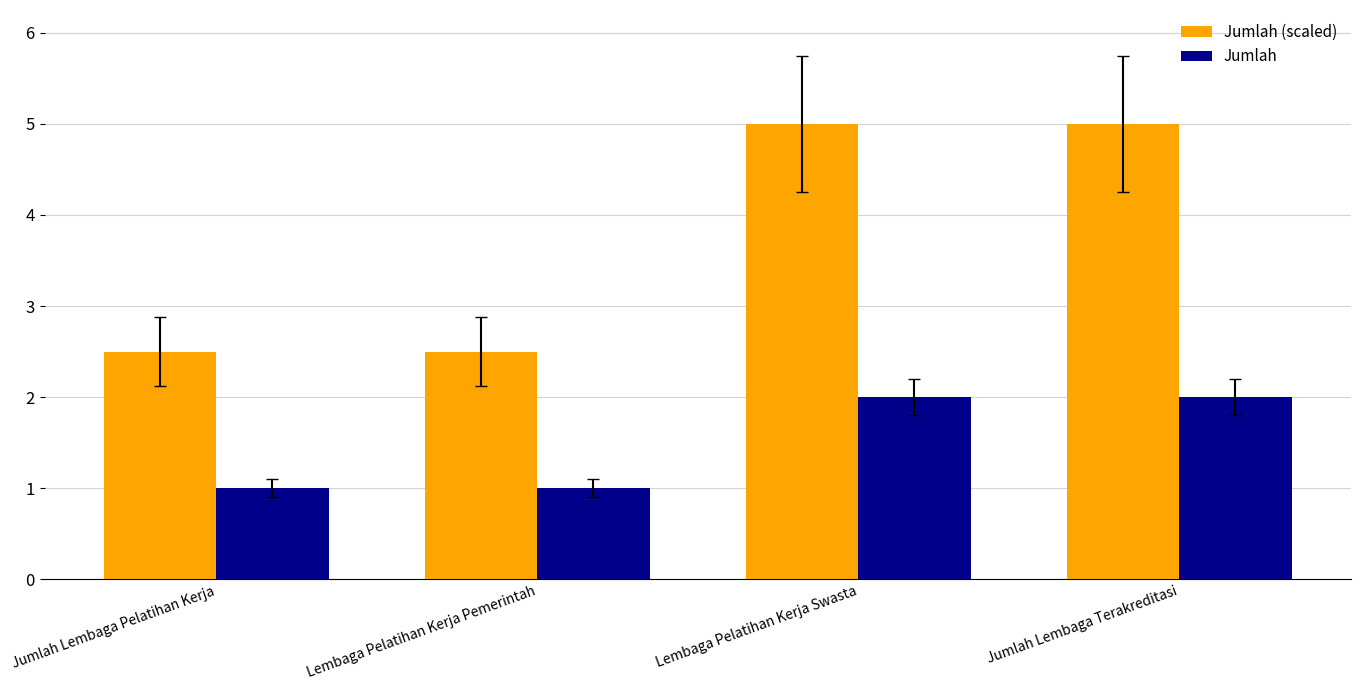

What is the average value of the Jumlah series?

1.5